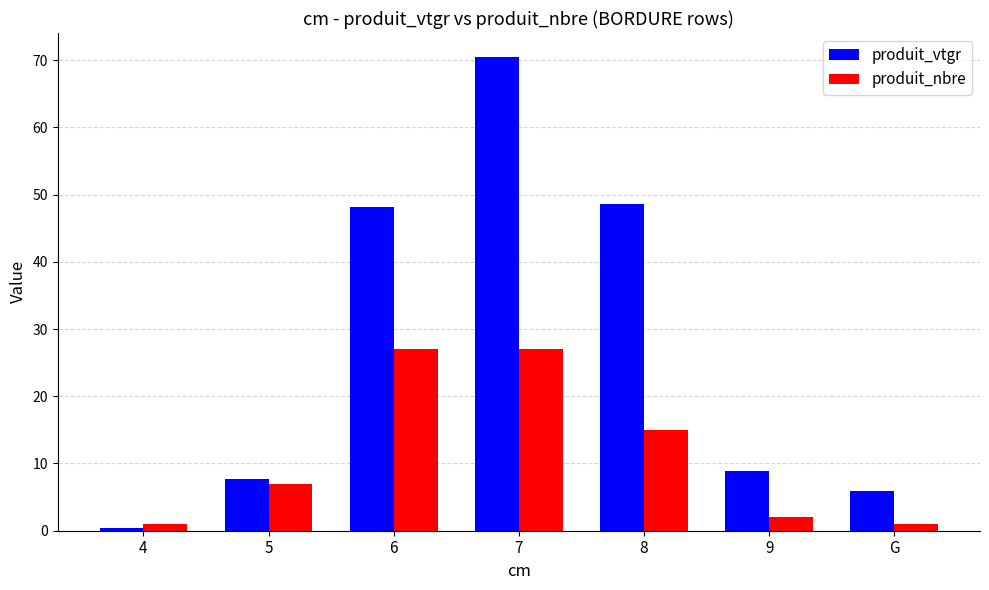

At which label does produit_vtgr reach its minimum?

4